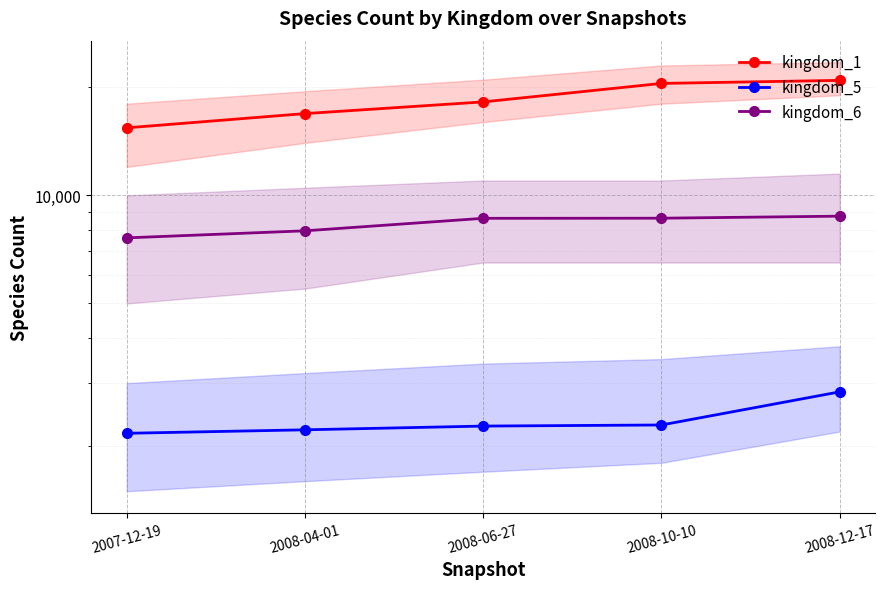

Which series has the widest spread of values?

kingdom_1